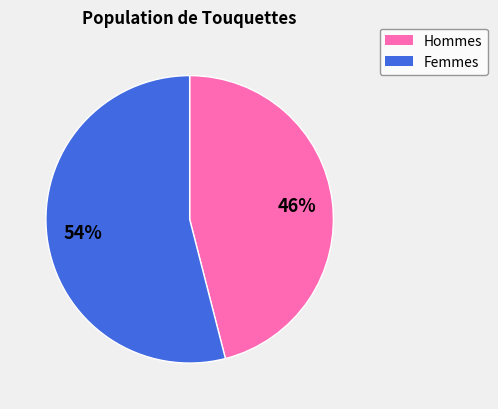

To the nearest percent, what is the average slice percentage?

50%